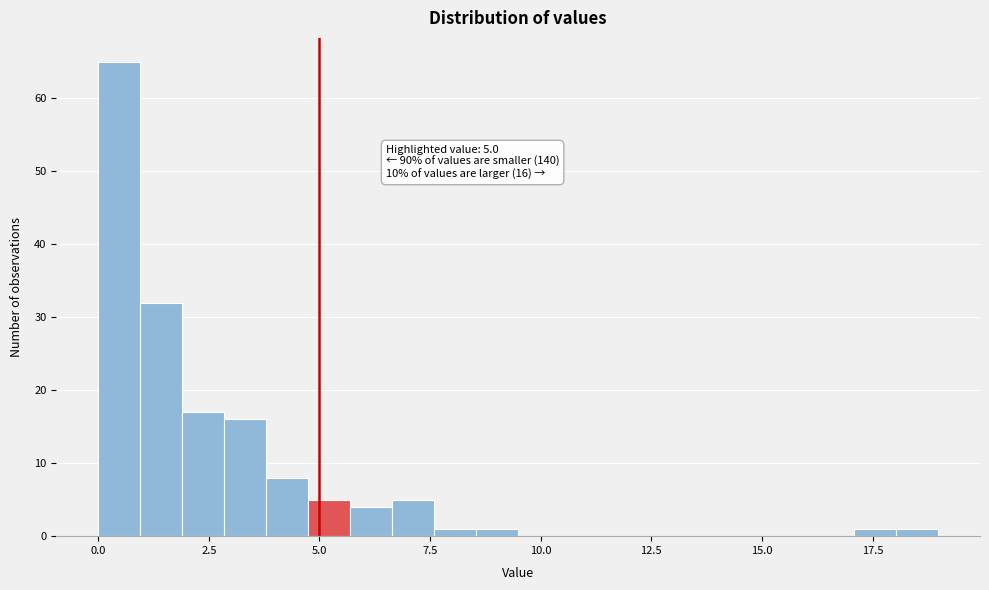

Around what value on the x-axis is the tallest bar? Give the approximate position of its centre, as read against the axis.

0.5